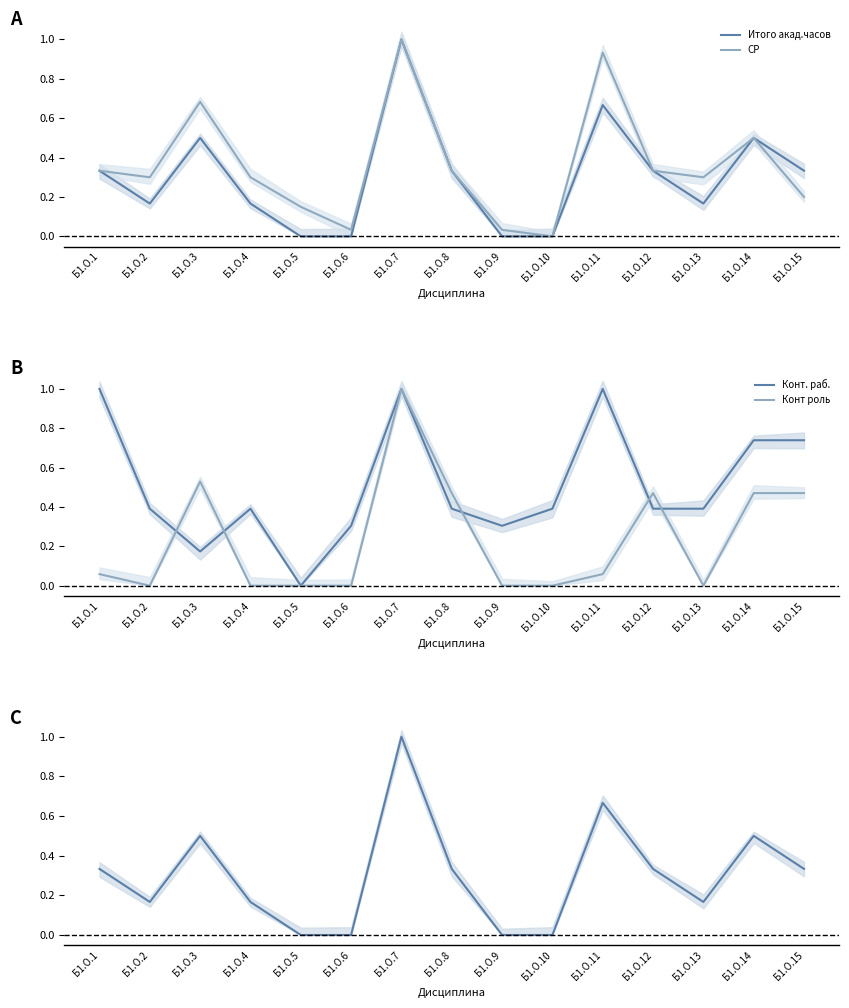

Reading left to right, list all the values displayed in this chart.

Итого акад.часов: Б1.О.1=0.3	Б1.О.2=0.2	Б1.О.3=0.5	Б1.О.4=0.2	Б1.О.5=0.0	Б1.О.6=0.0	Б1.О.7=1.0	Б1.О.8=0.3	Б1.О.9=0.0	Б1.О.10=0.0	Б1.О.11=0.7	Б1.О.12=0.3	Б1.О.13=0.2	Б1.О.14=0.5	Б1.О.15=0.3
СР: Б1.О.1=0.3	Б1.О.2=0.3	Б1.О.3=0.7	Б1.О.4=0.3	Б1.О.5=0.1	Б1.О.6=0.0	Б1.О.7=1.0	Б1.О.8=0.3	Б1.О.9=0.0	Б1.О.10=0.0	Б1.О.11=0.9	Б1.О.12=0.3	Б1.О.13=0.3	Б1.О.14=0.5	Б1.О.15=0.2
Конт. раб.: Б1.О.1=1.0	Б1.О.2=0.4	Б1.О.3=0.2	Б1.О.4=0.4	Б1.О.5=0.0	Б1.О.6=0.3	Б1.О.7=1.0	Б1.О.8=0.4	Б1.О.9=0.3	Б1.О.10=0.4	Б1.О.11=1.0	Б1.О.12=0.4	Б1.О.13=0.4	Б1.О.14=0.7	Б1.О.15=0.7
Конт роль: Б1.О.1=0.1	Б1.О.2=0.0	Б1.О.3=0.5	Б1.О.4=0.0	Б1.О.5=0.0	Б1.О.6=0.0	Б1.О.7=1.0	Б1.О.8=0.5	Б1.О.9=0.0	Б1.О.10=0.0	Б1.О.11=0.1	Б1.О.12=0.5	Б1.О.13=0.0	Б1.О.14=0.5	Б1.О.15=0.5
з.е.: Б1.О.1=0.3	Б1.О.2=0.2	Б1.О.3=0.5	Б1.О.4=0.2	Б1.О.5=0.0	Б1.О.6=0.0	Б1.О.7=1.0	Б1.О.8=0.3	Б1.О.9=0.0	Б1.О.10=0.0	Б1.О.11=0.7	Б1.О.12=0.3	Б1.О.13=0.2	Б1.О.14=0.5	Б1.О.15=0.3